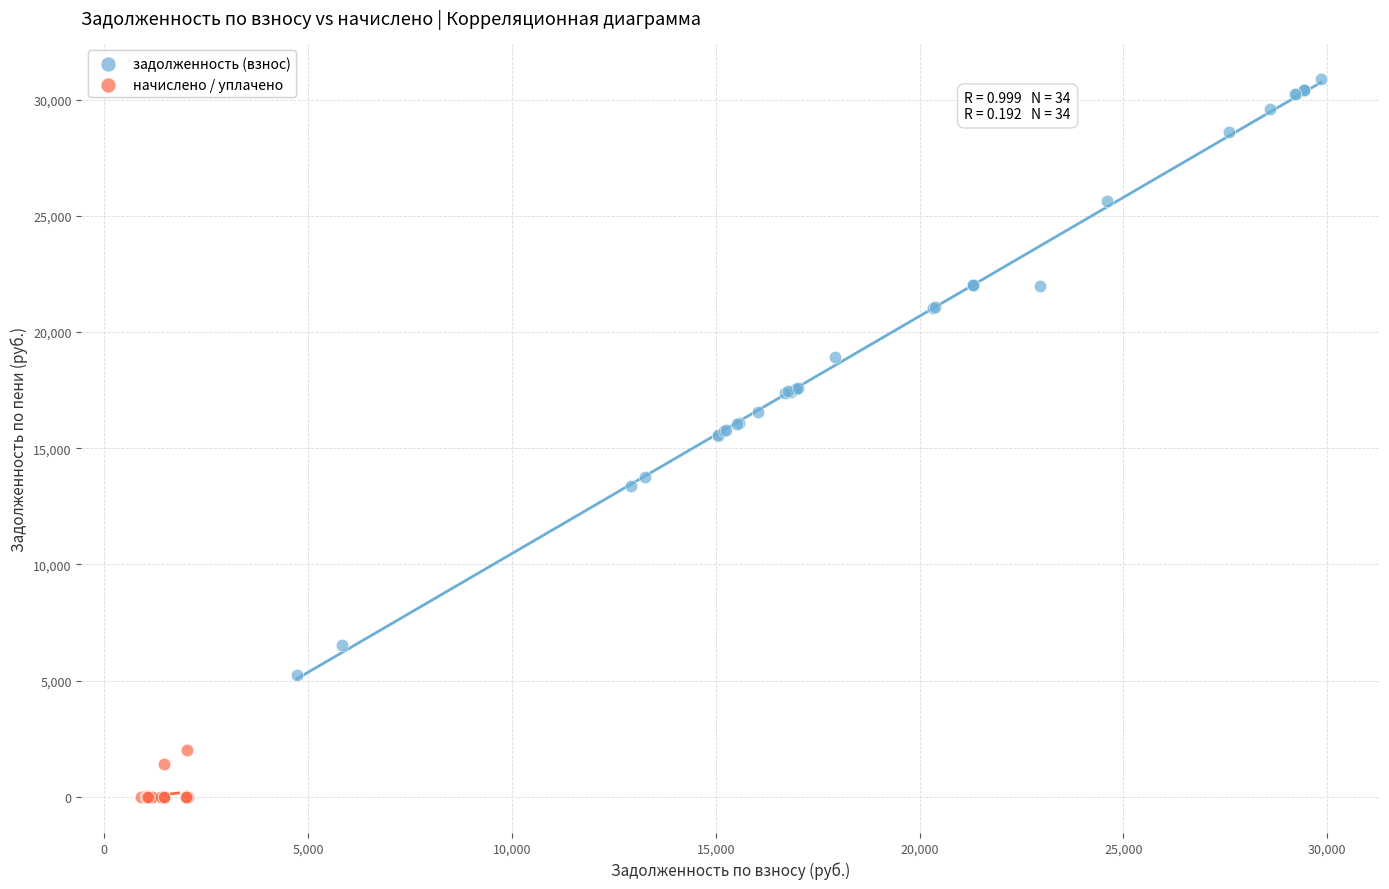

What are all the series names shown in the legend?

задолженность (взнос), начислено / уплачено